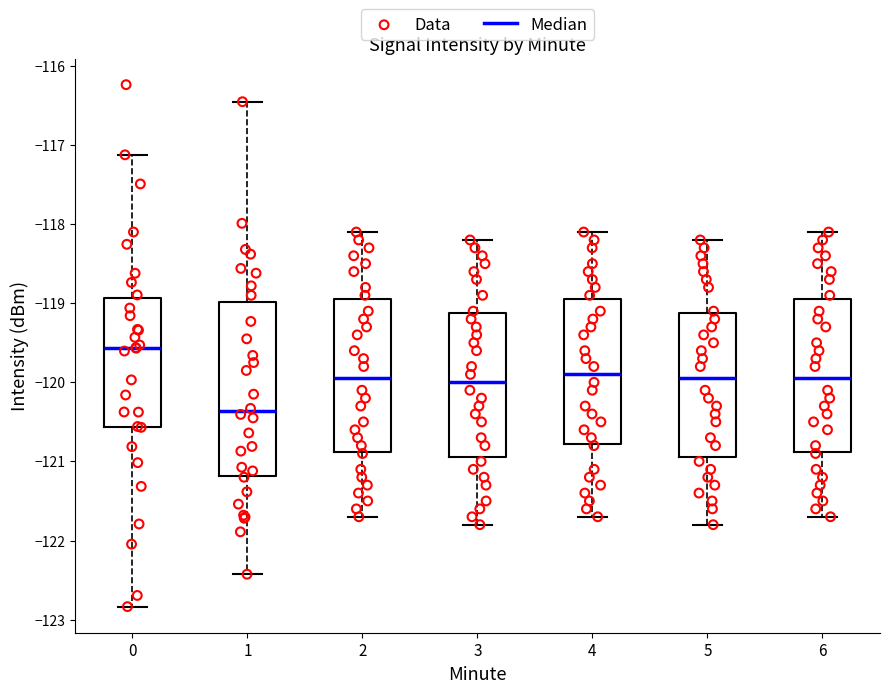

Which box is the tallest, from its lower edge to its upper edge?

1